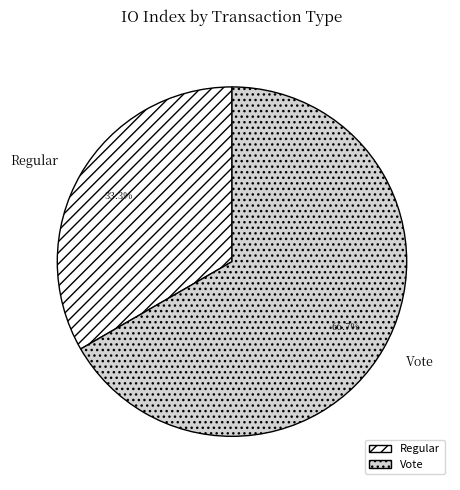

Combined, do Vote and Regular account for over 50%?

Yes